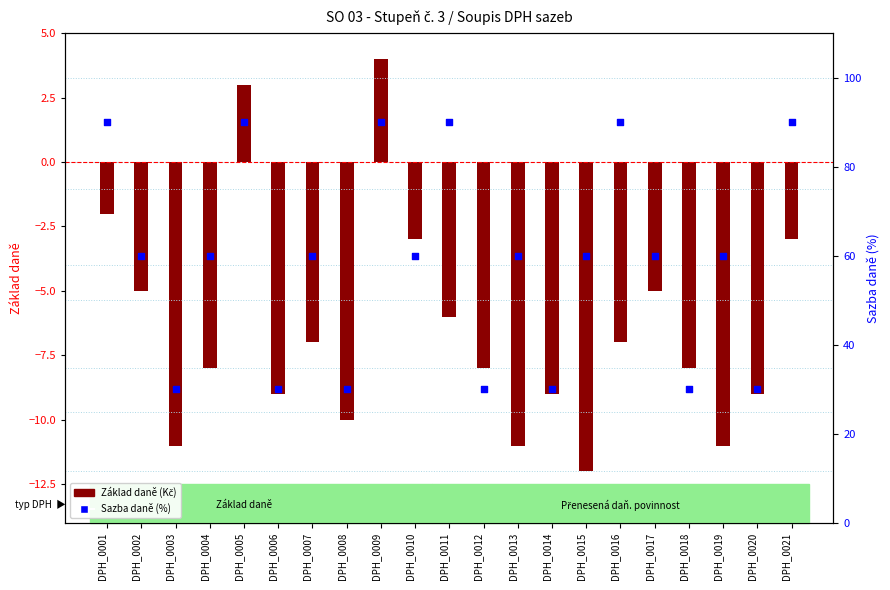

At how many categories does at least one series exceed 22?

21